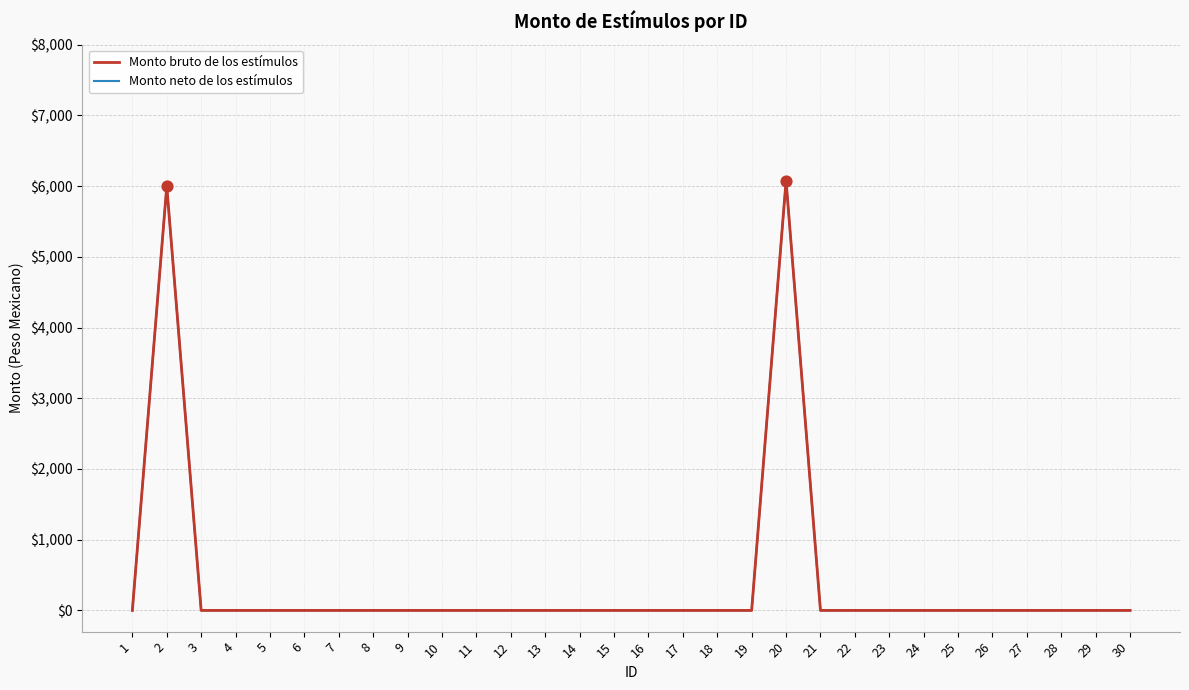

At how many categories does at least one series exceed 1452?

2